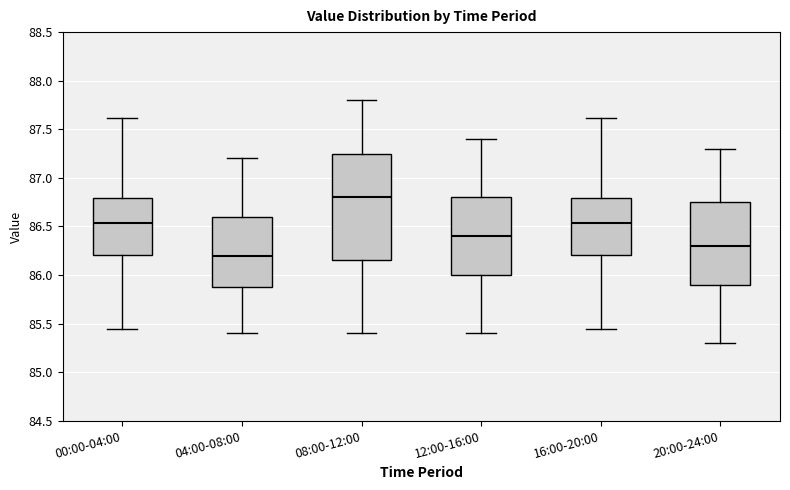

Comparing the boxes themselves (not the whiskers), which one is the tallest?

08:00-12:00